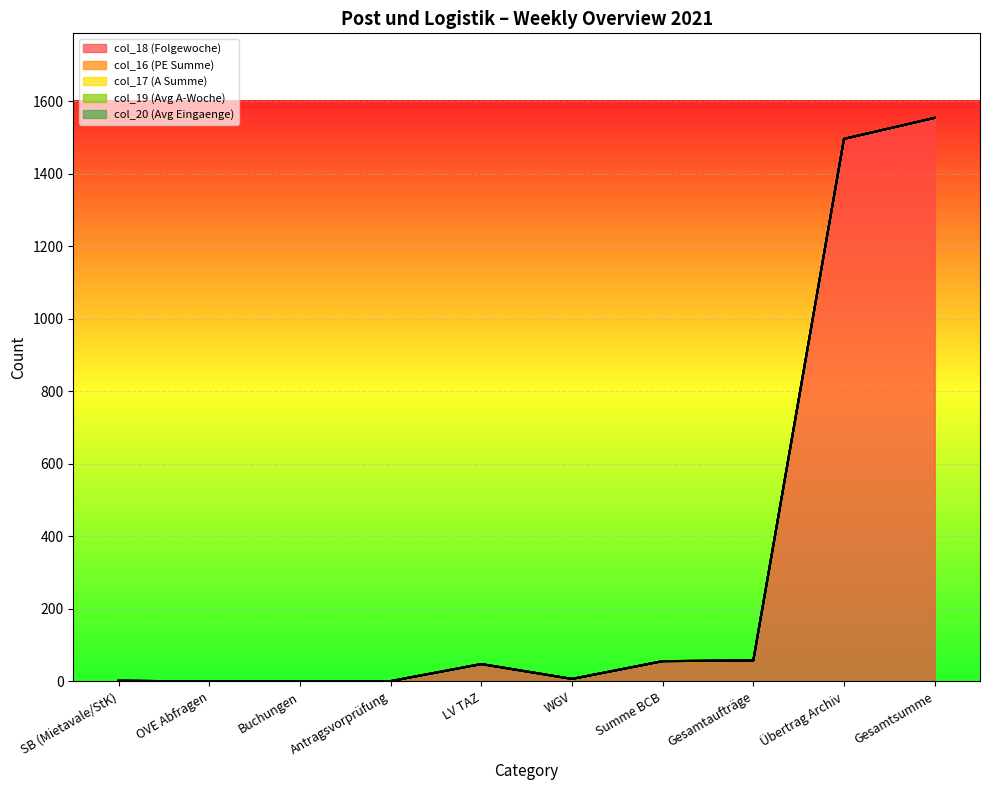

Rank the series at Gesamtsumme from highest to lowest value.

col_18 (Folgewoche), col_16 (PE Summe), col_17 (A Summe), col_19 (Avg A-Woche), col_20 (Avg Eingaenge)